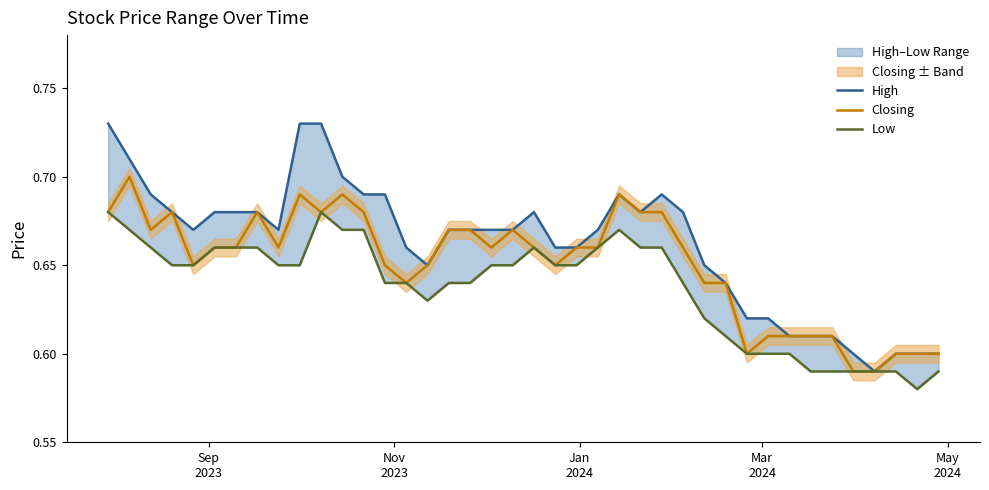

True or false: Low and Closing cross at least once.

False